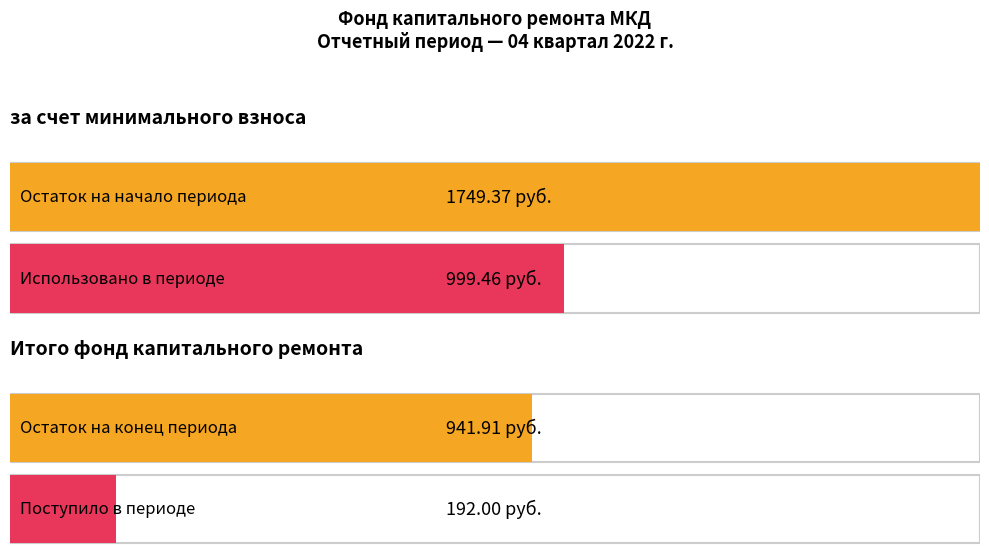

How many positive values does the Итого фонд капитального ремонта series have?

4